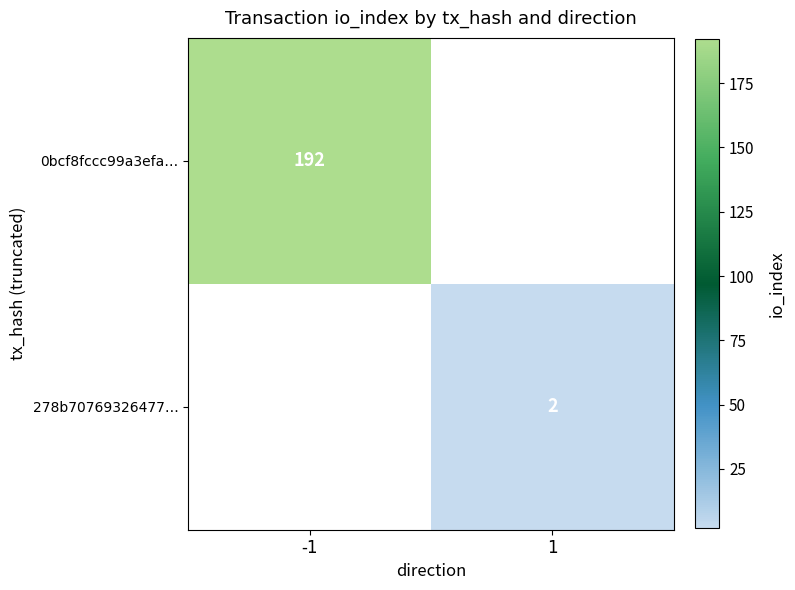

The 278b70769326477… series shows 1 at 1. True or false?

False